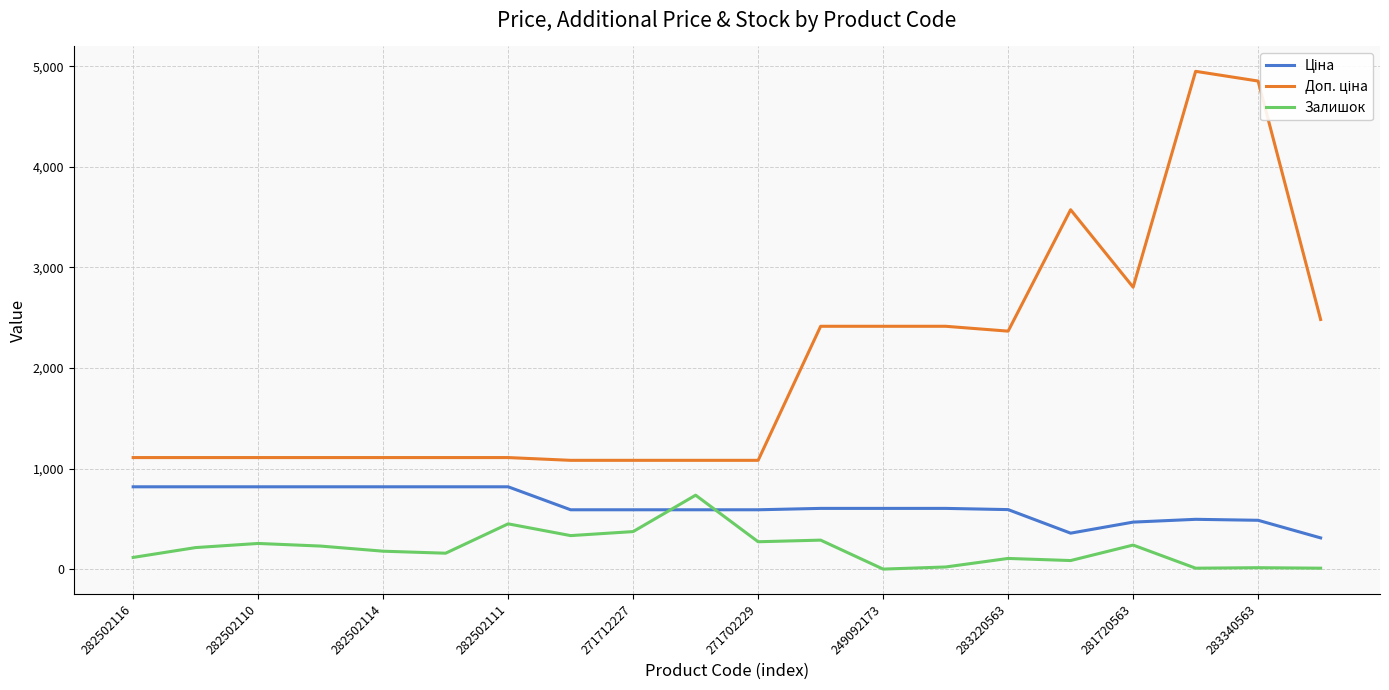

Does the chart have visible grid lines?

Yes